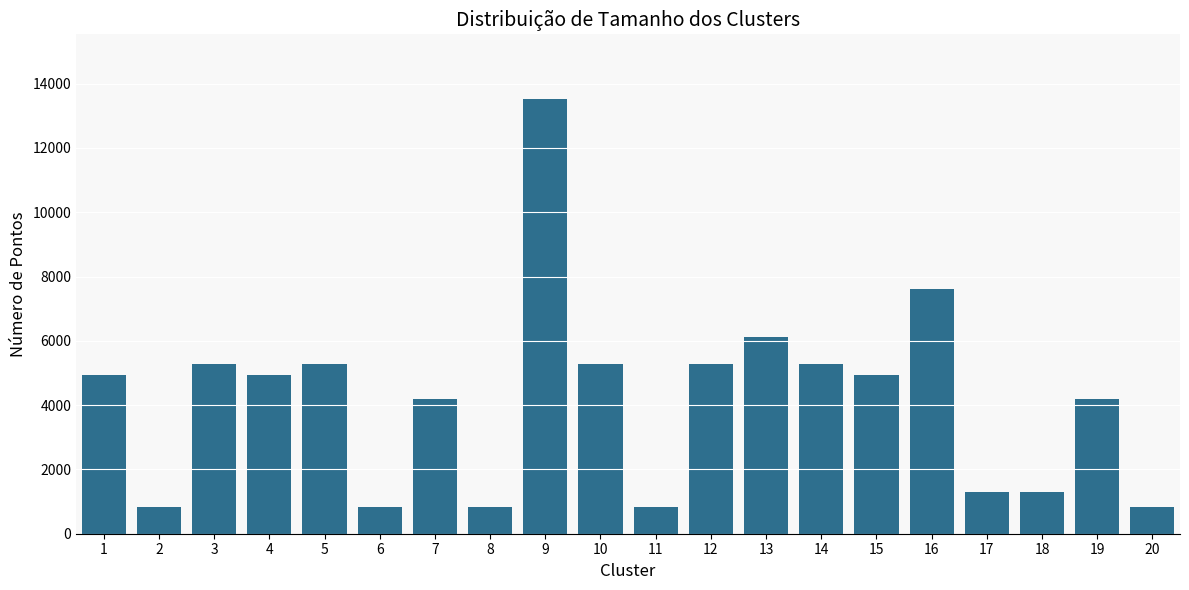

What is the change in value from 7 to 17?

-2899.0